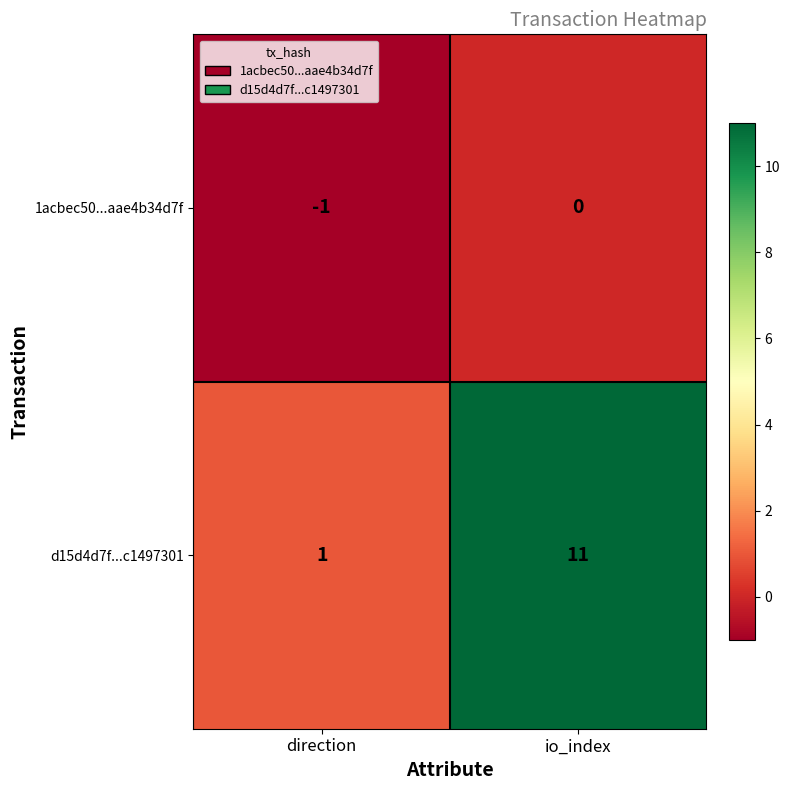

List the labels in order of d15d4d7f...c1497301 value, largest first.

io_index, direction